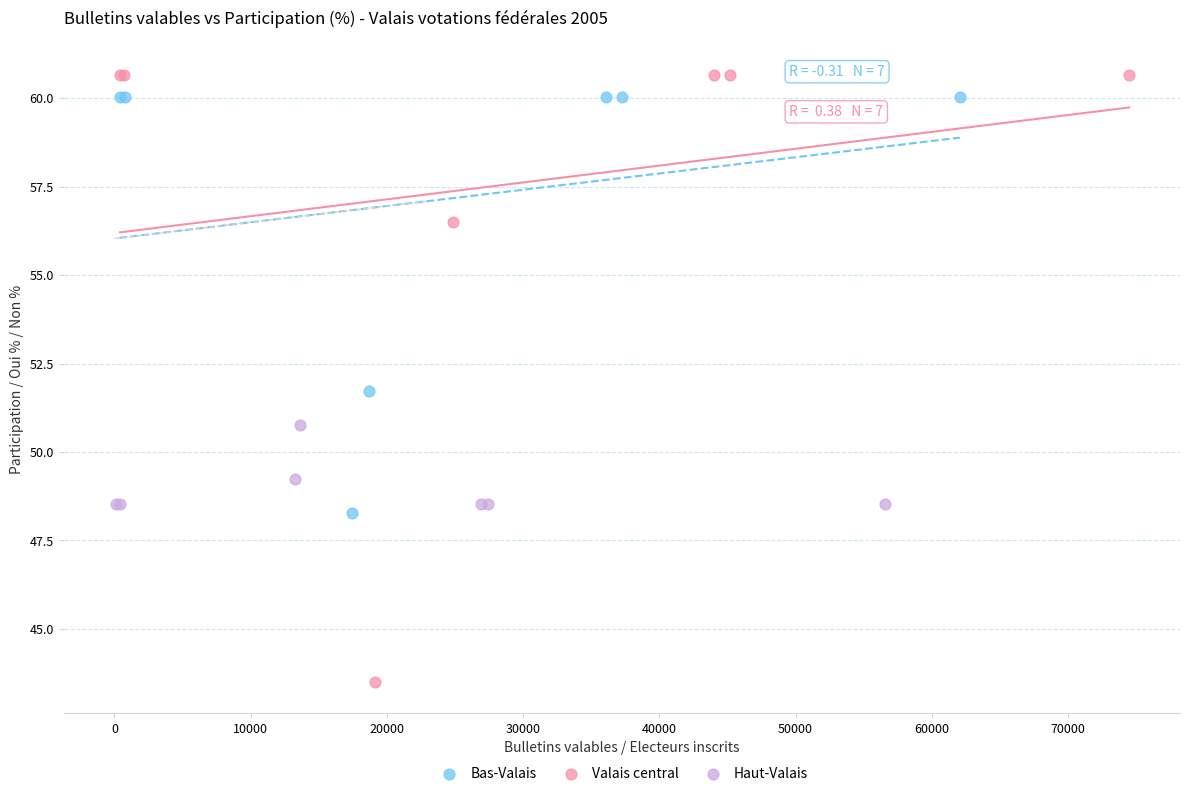

Which series reaches the minimum Y coordinate?

Valais central